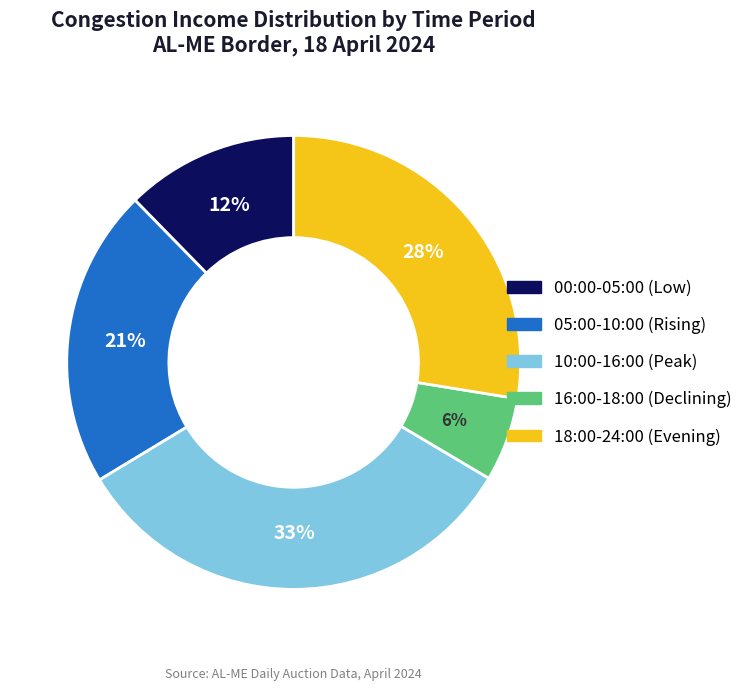

To the nearest percent, what is the average slice percentage?

20%